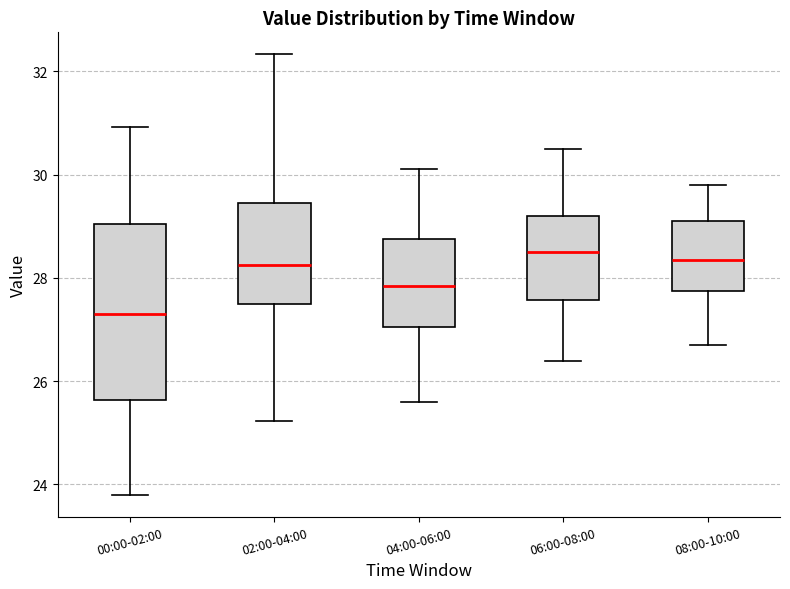

Reading left to right, read every box against the y-axis: the position of its median line, the range the box covers, and the ends of its whiskers. The values are not printed on the chart, so give them approximately, as read against the axis.

00:00-02:00: median 27.4, box 25.6 to 29.0, whiskers 23.8 to 31.0
02:00-04:00: median 28.2, box 27.6 to 29.4, whiskers 25.2 to 32.4
04:00-06:00: median 27.8, box 27.0 to 28.8, whiskers 25.6 to 30.2
06:00-08:00: median 28.6, box 27.6 to 29.2, whiskers 26.4 to 30.6
08:00-10:00: median 28.4, box 27.8 to 29.2, whiskers 26.8 to 29.8